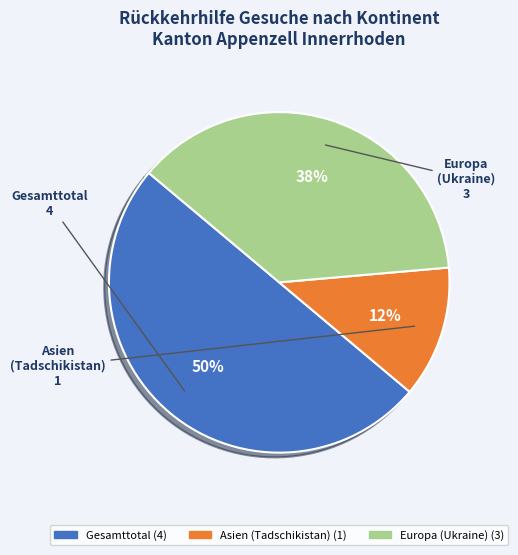

To the nearest percent, what is the average slice percentage?

33%